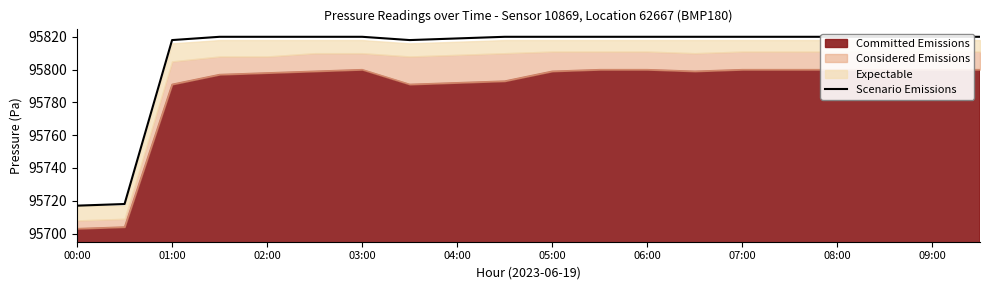

What is the ratio of the value at 04:00 to the value at 03:00?

1.0